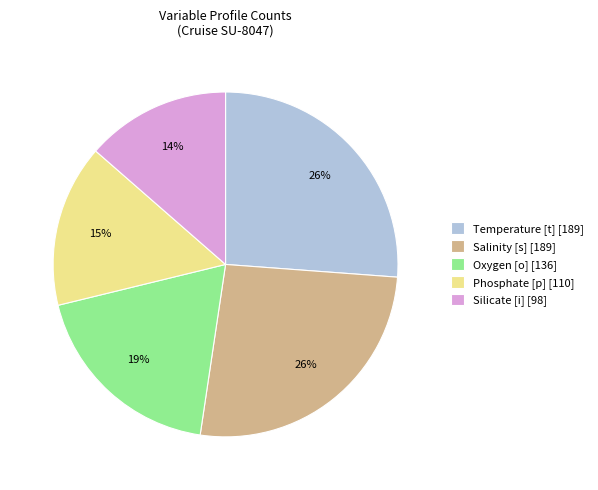

Combined, do Phosphate [p] and Silicate [i] account for over 50%?

No